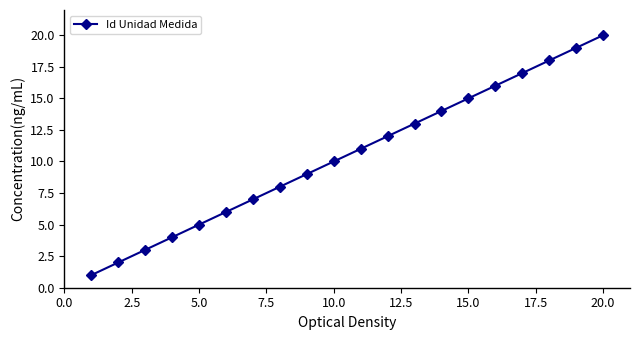

How many distinct data groups are displayed?

1